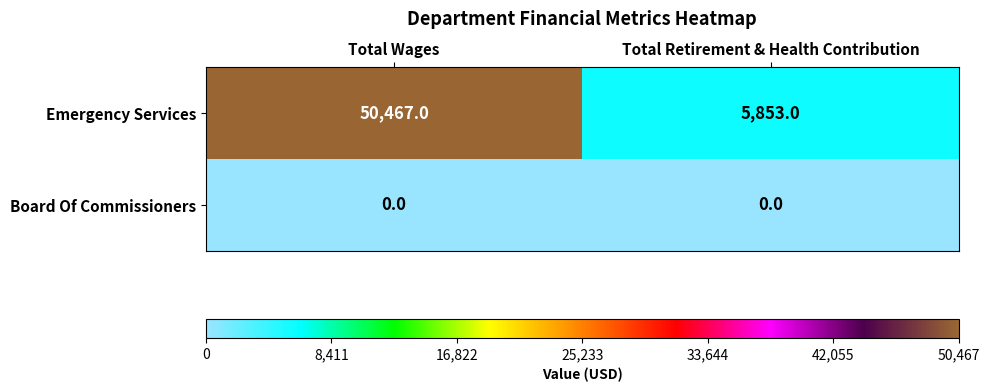

Reading left to right, transcribe all the data shown in this chart.

Emergency Services: 50467	5853
Board Of Commissioners: 0	0